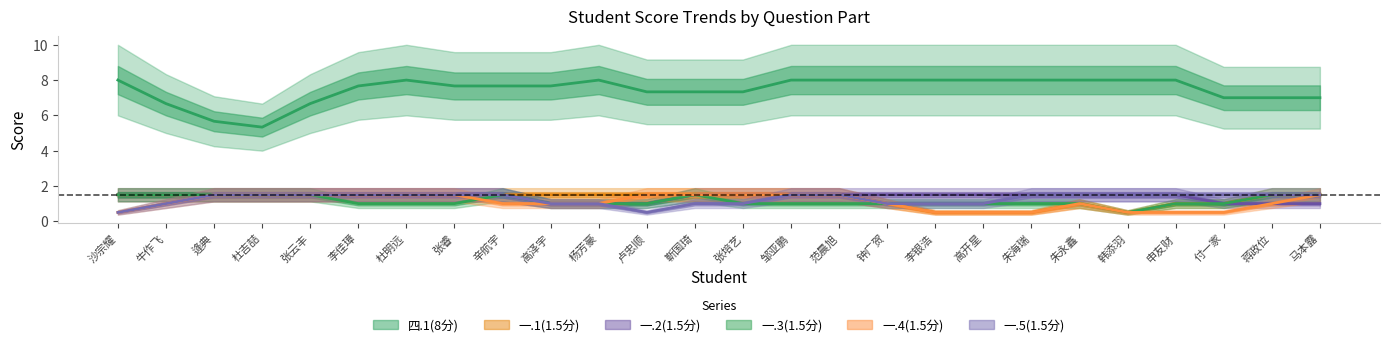

What are all the series names shown in the legend?

四.1(8分), 一.1(1.5分), 一.2(1.5分), 一.3(1.5分), 一.4(1.5分), 一.5(1.5分)